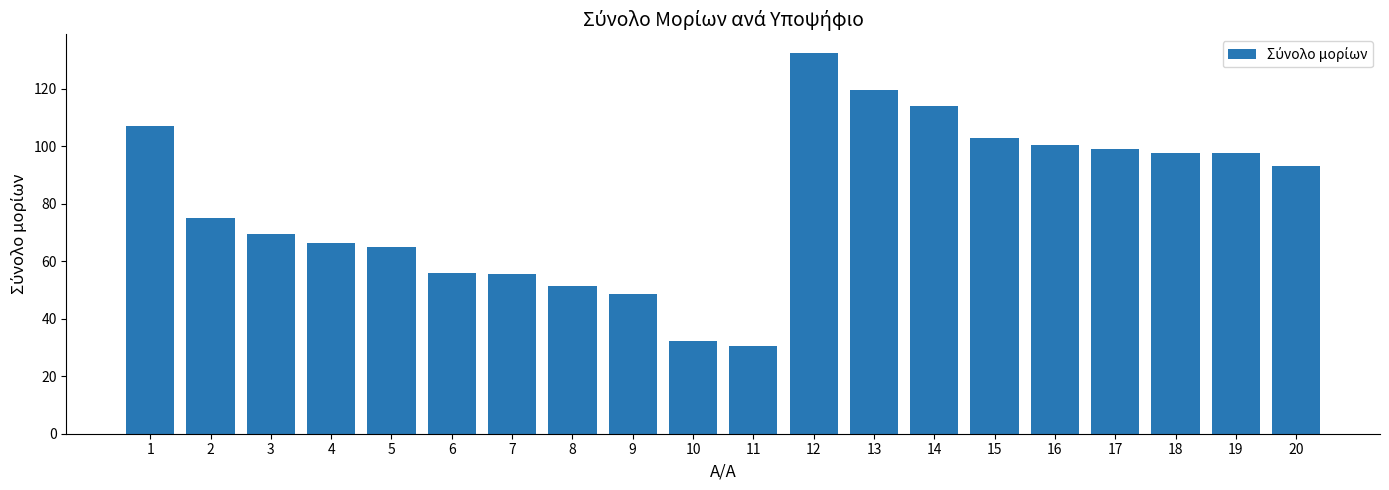

True or false: the data shows 97.4 at 19.

True